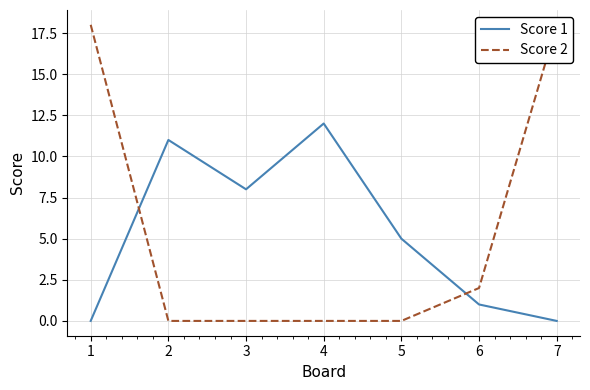

True or false: Score 2 has a value of 11 at 2.

False